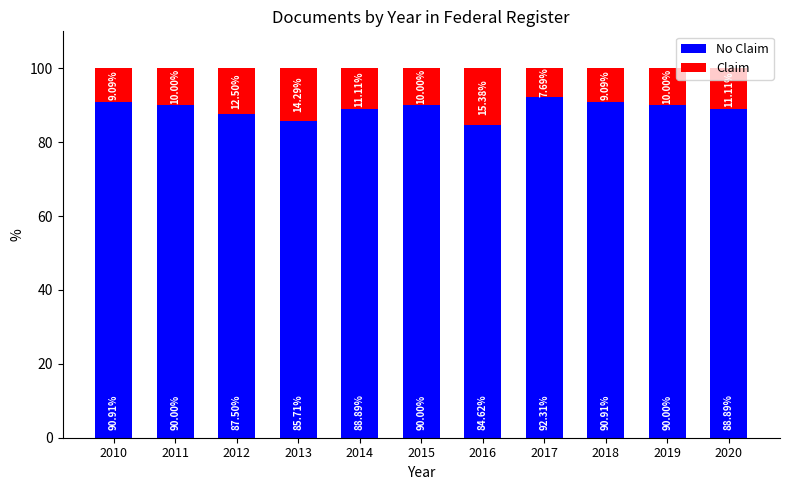

At 2011, list the series in order from largest to smallest.

No Claim, Claim